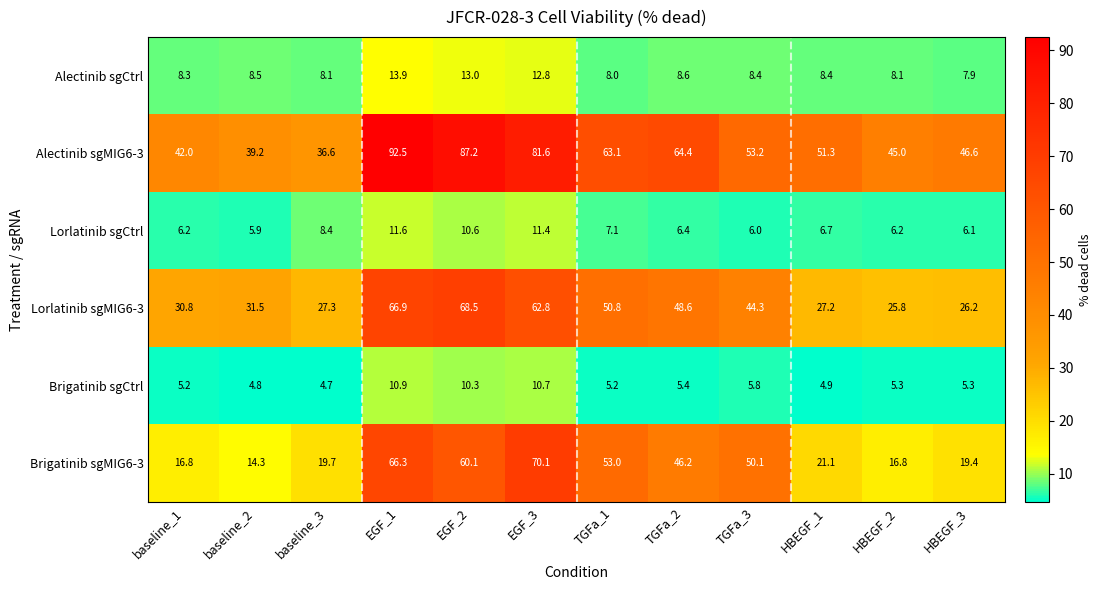

What is the total value across all series at HBEGF_1?

119.6